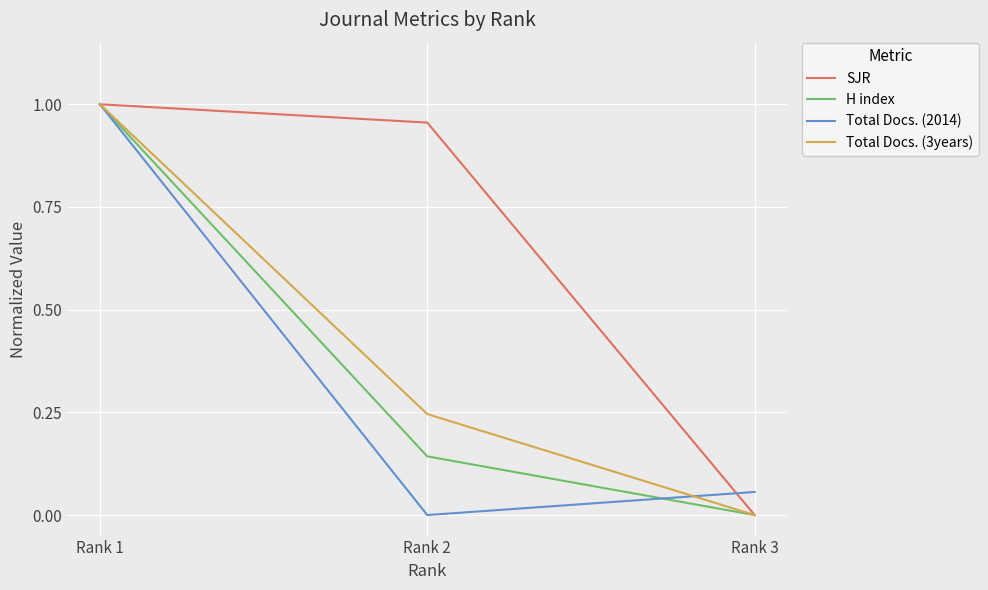

List the labels in order of Total Docs. (2014) value, smallest first.

Rank 2, Rank 3, Rank 1